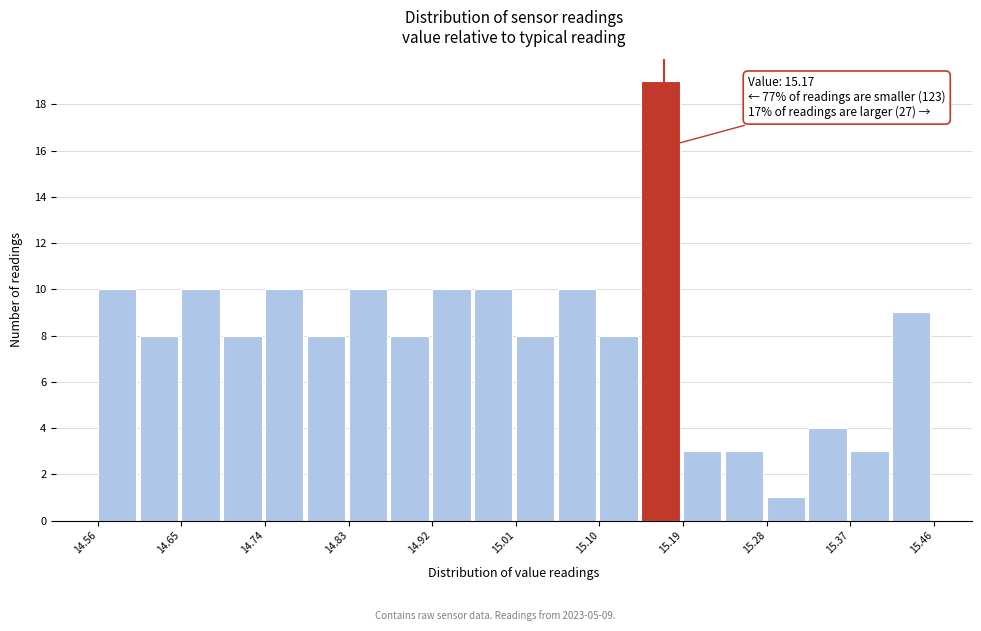

Over which range of the x-axis is the bar tallest?

15.145 to 15.190